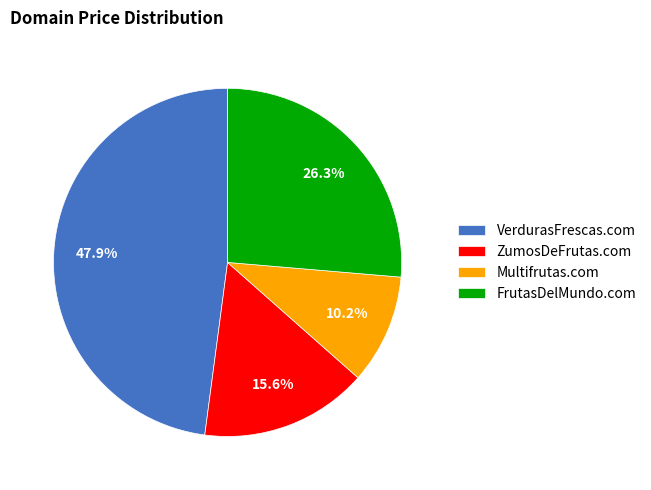

Which slice is the smallest?

Multifrutas.com